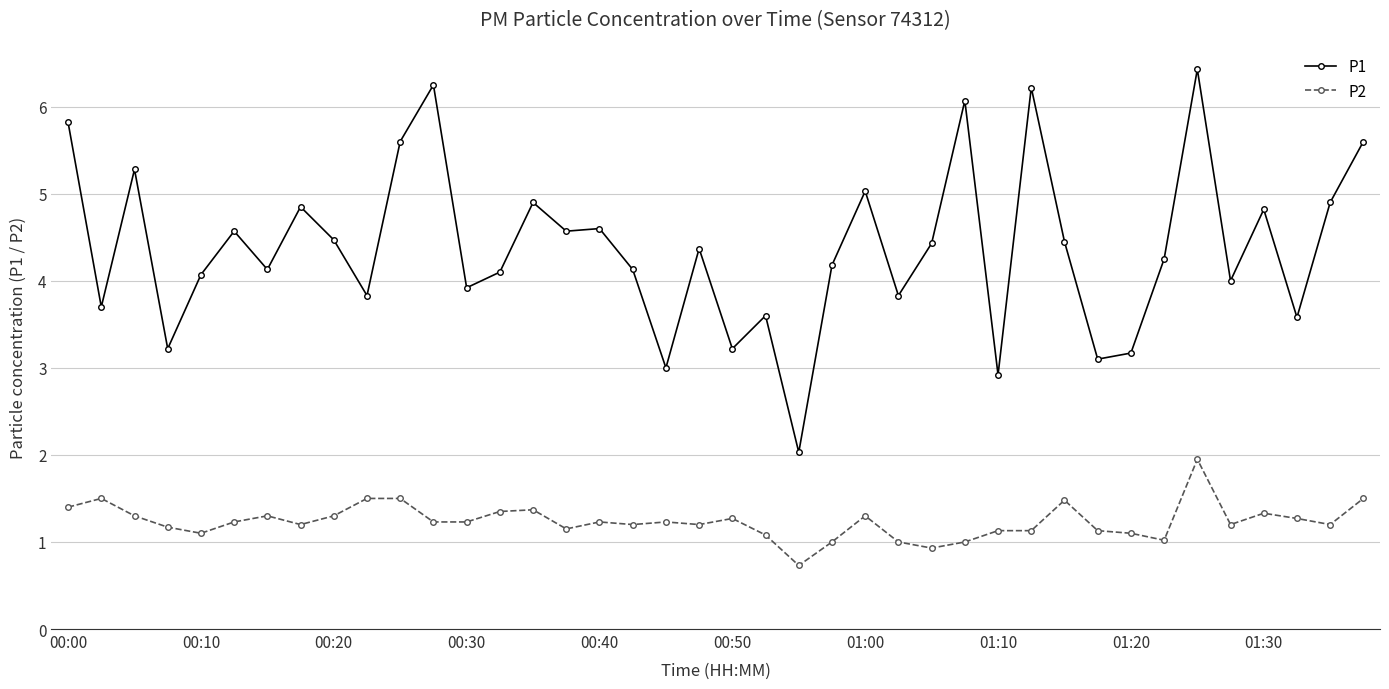

What is the difference between the second highest and minimum values in the P1 series?

4.2